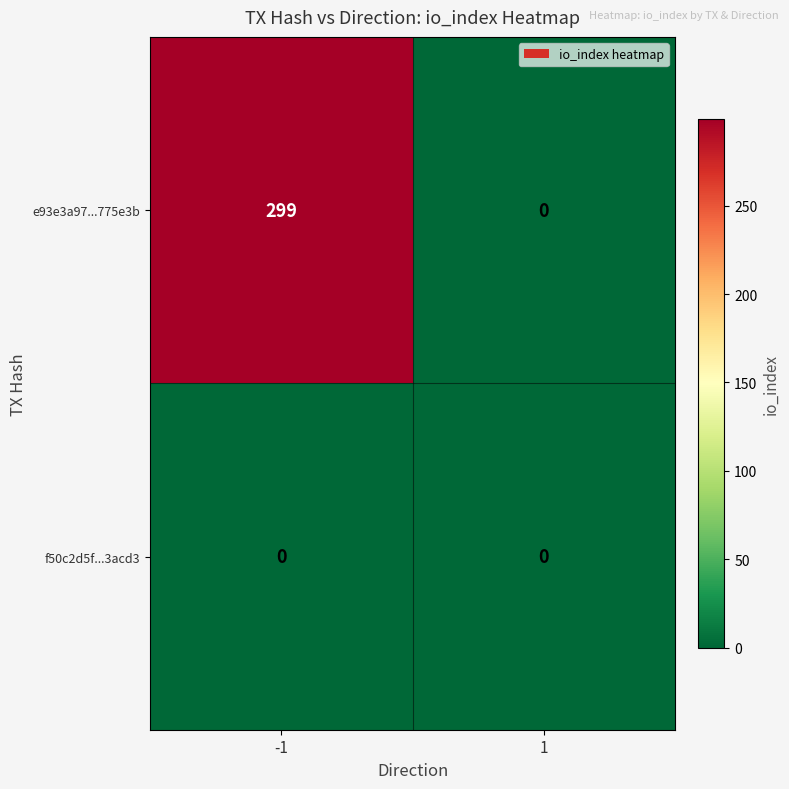

At which category is the sum across all series the highest?

-1